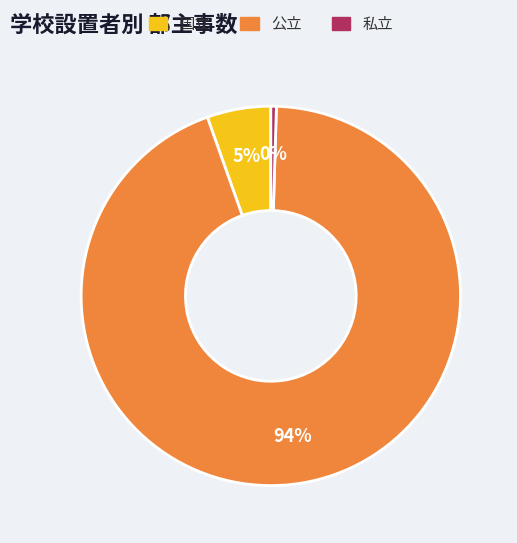

Do 私立 and 公立 together represent more than half of the pie?

Yes